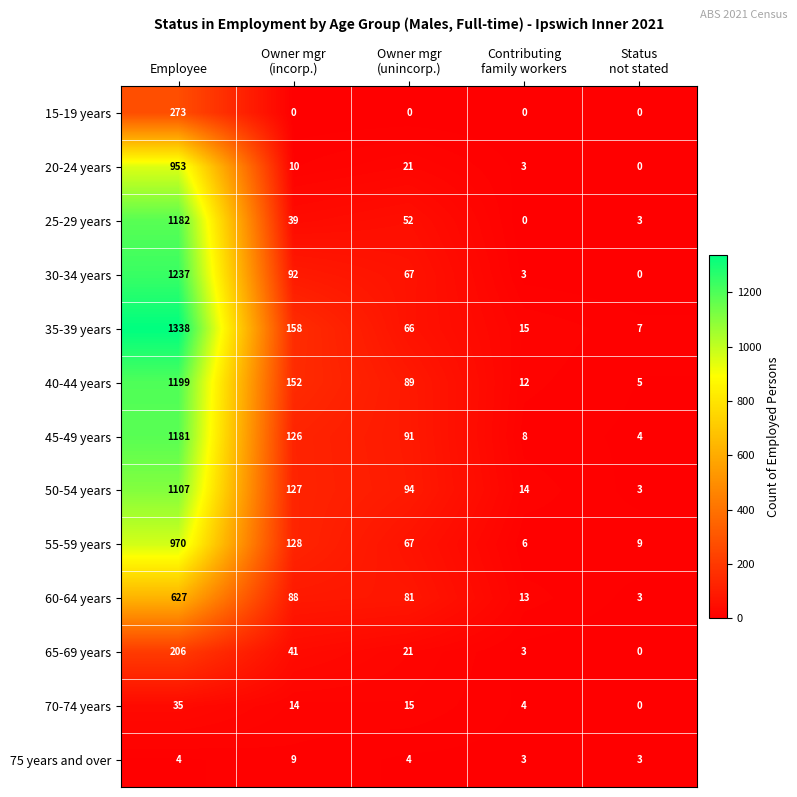

List the series in order of their peak value, highest first.

35-39 years, 30-34 years, 40-44 years, 25-29 years, 45-49 years, 50-54 years, 55-59 years, 20-24 years, 60-64 years, 15-19 years, 65-69 years, 70-74 years, 75 years and over